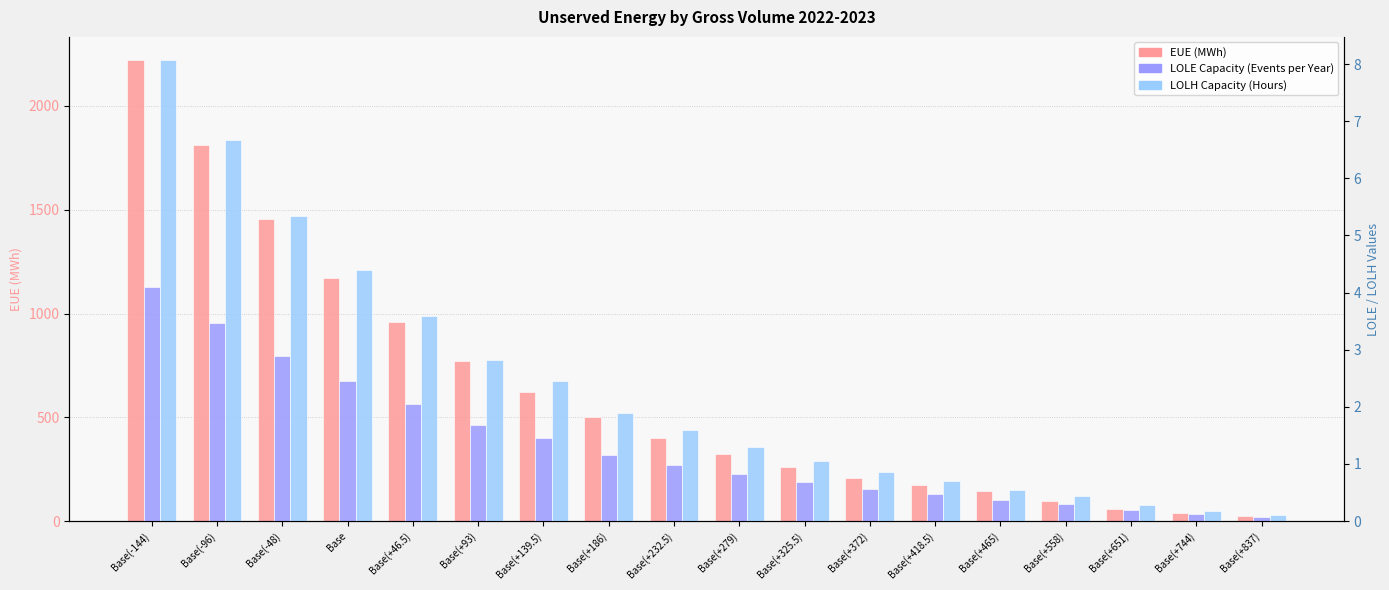

How many bars are there in each group?

3